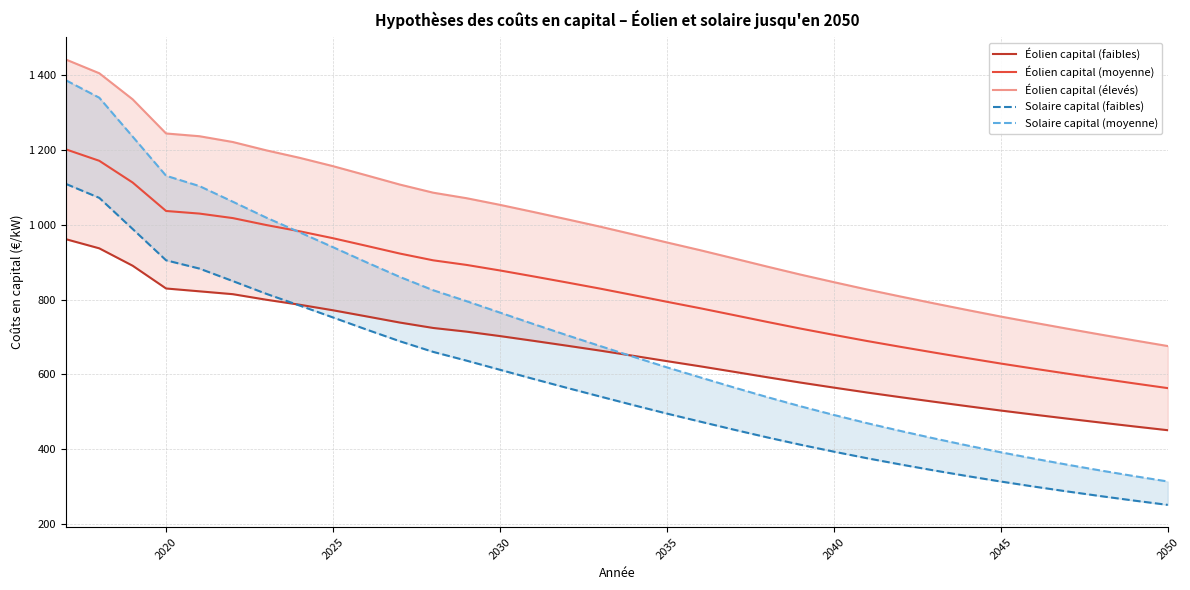

The value of Éolien capital (élevés) at 2030 is 533.6. True or false?

False